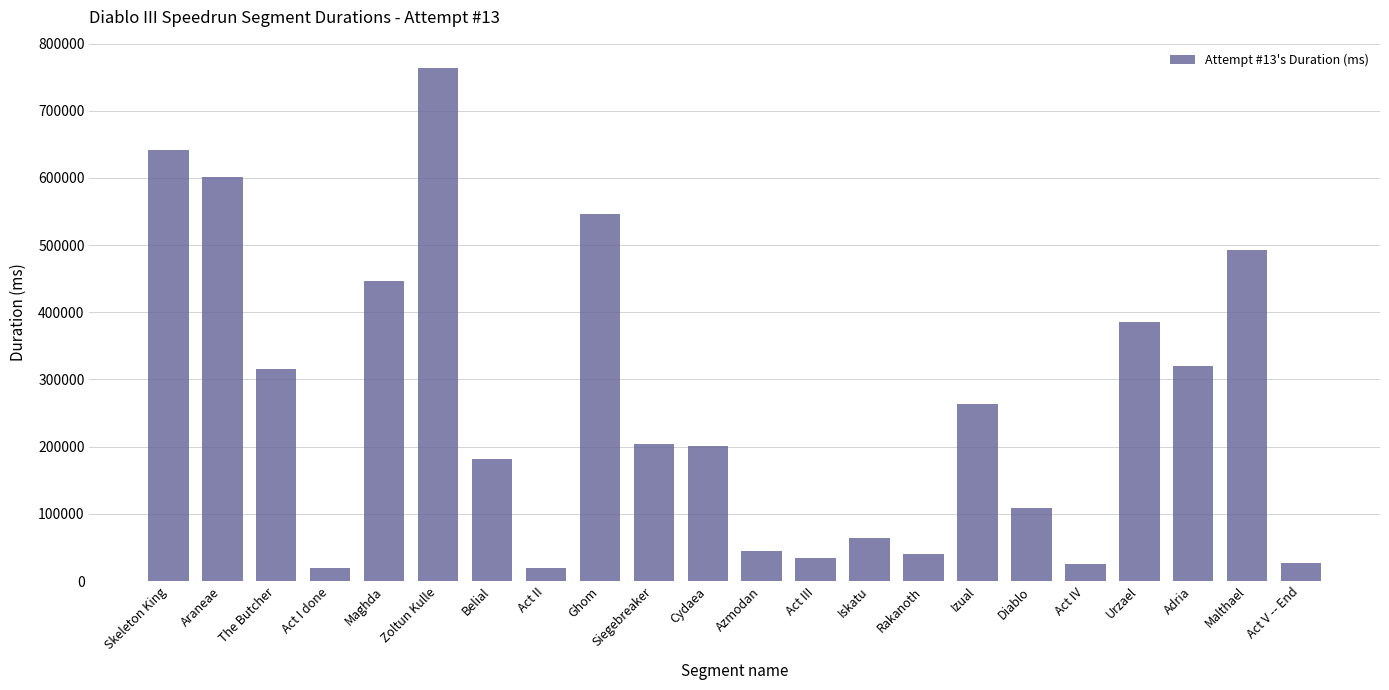

How many values are below 204105?

11